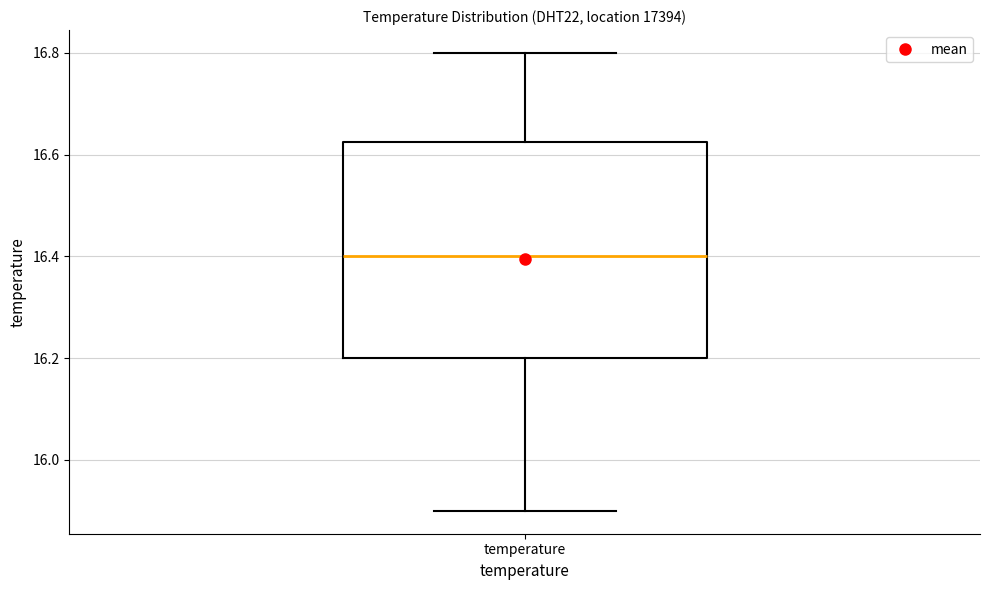

Where does the median line of the box for temperature sit on the y-axis? The values are not printed on the chart, so give them approximately, as read against the axis.

16.40